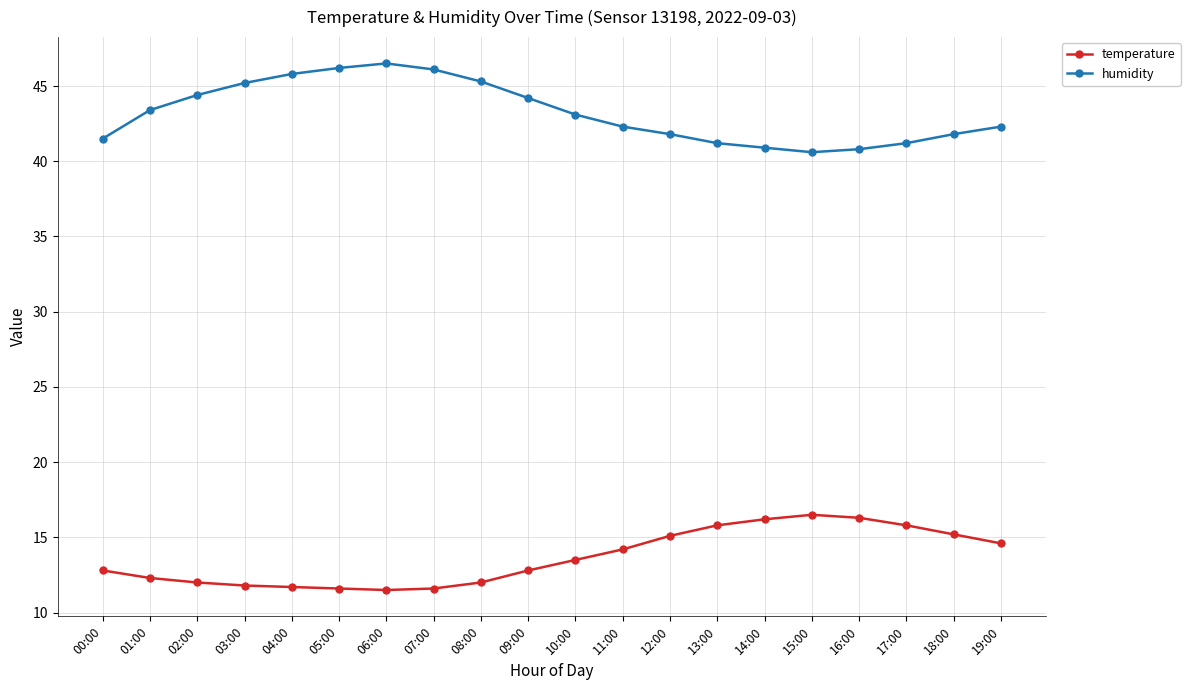

What is the sum of the humidity values at 11:00 and 18:00?

84.1